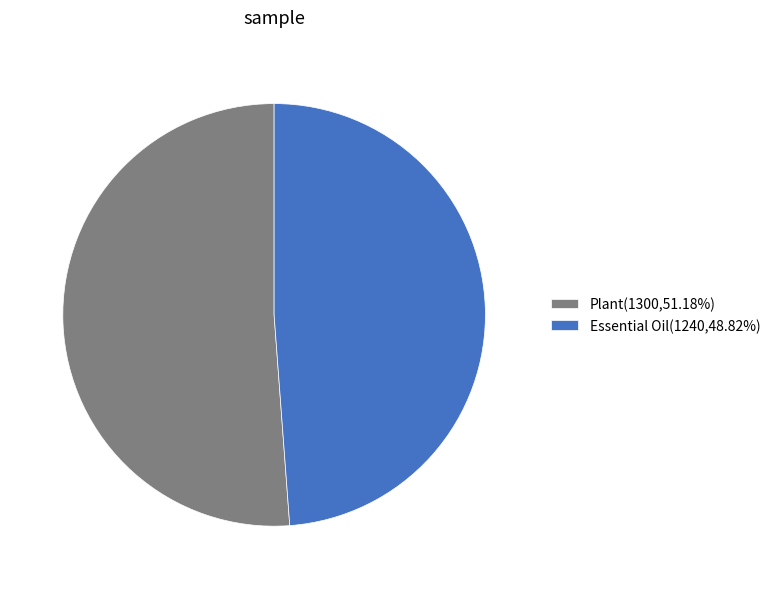

Is Plant(1300,51.18%) the majority of the pie?

Yes